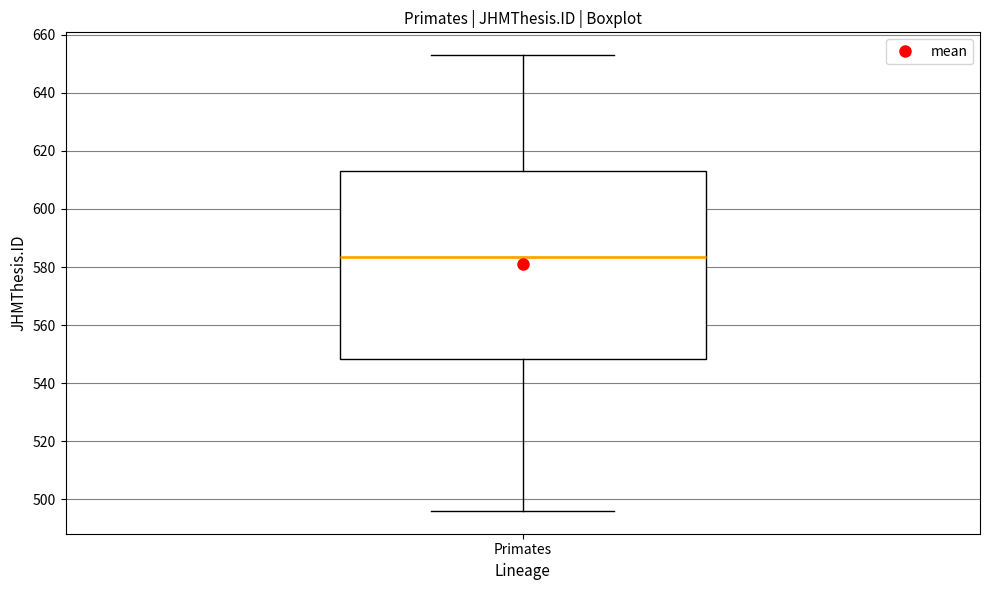

Where is the lower edge of the box for Primates on the y-axis? The values are not printed on the chart, so give them approximately, as read against the axis.

548